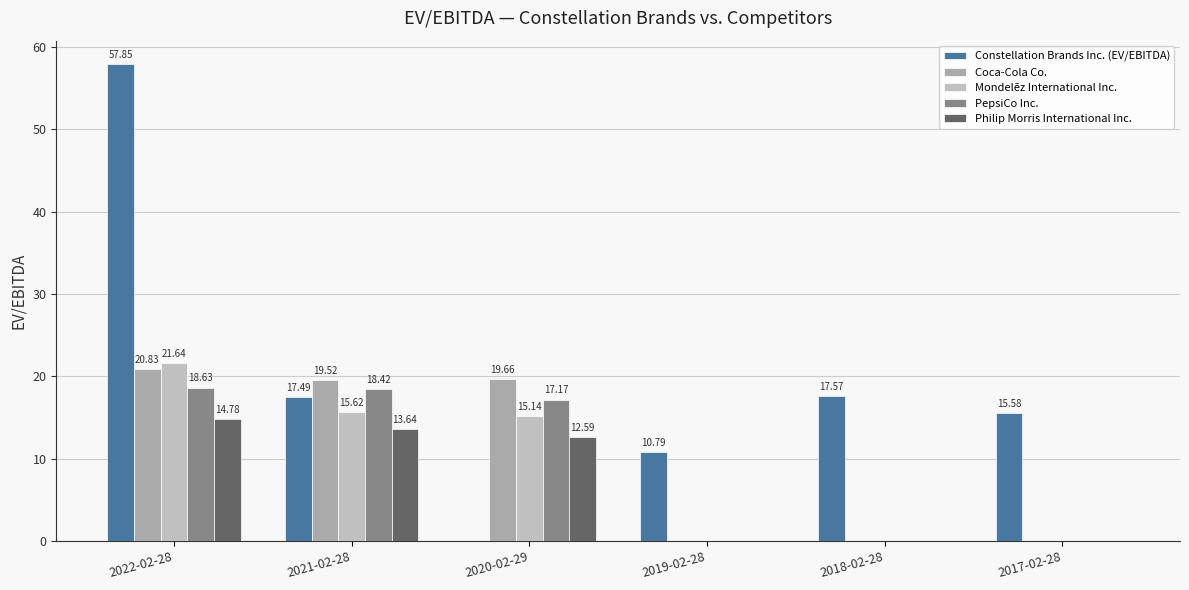

How many groups of bars are there?

6